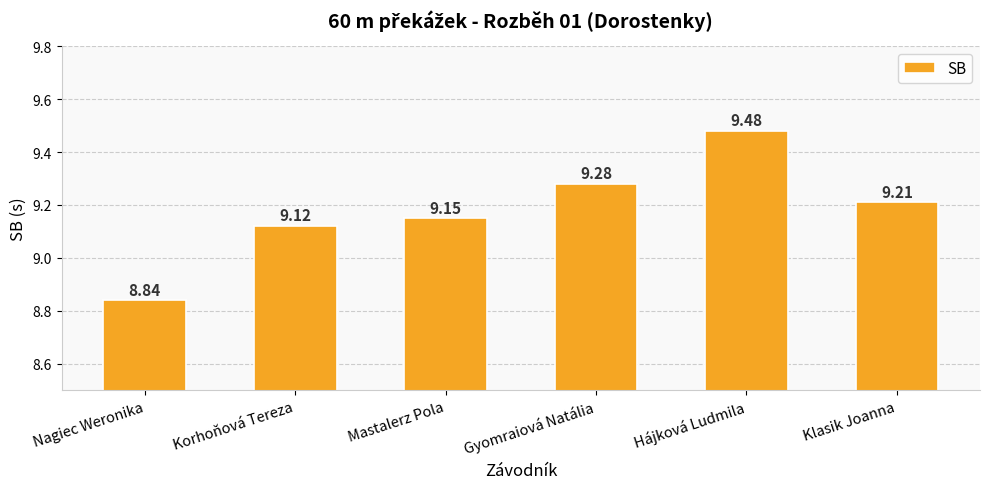

How many values are between 9 and 10?

5